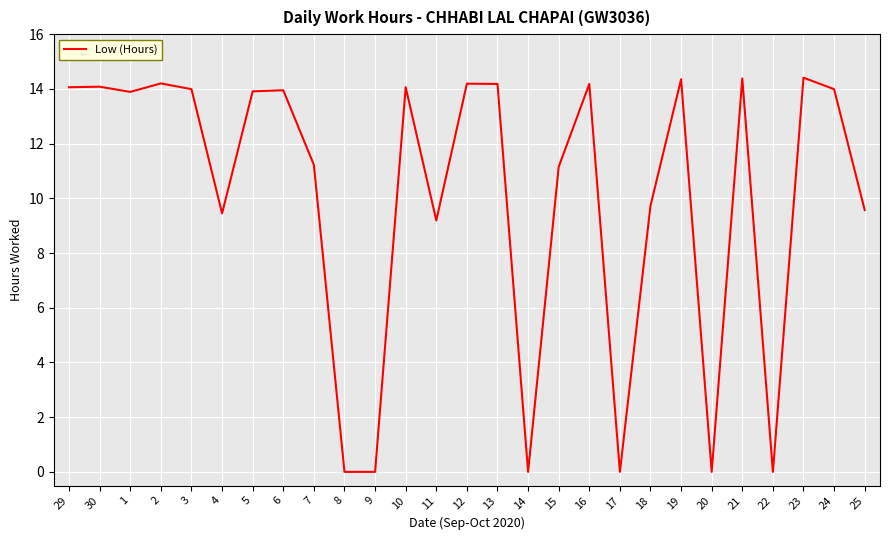

What is the change in value from 3 to 20?

-14.0